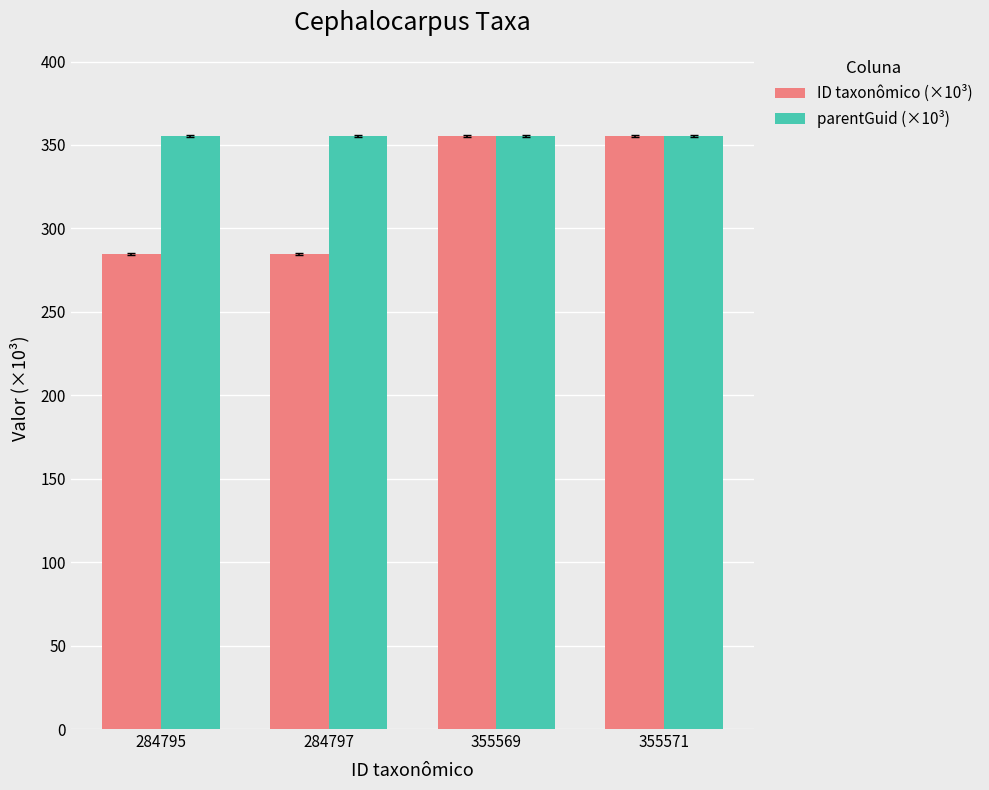

Between 284797 and 355569, which series saw the biggest shift?

ID taxonômico (×10³)